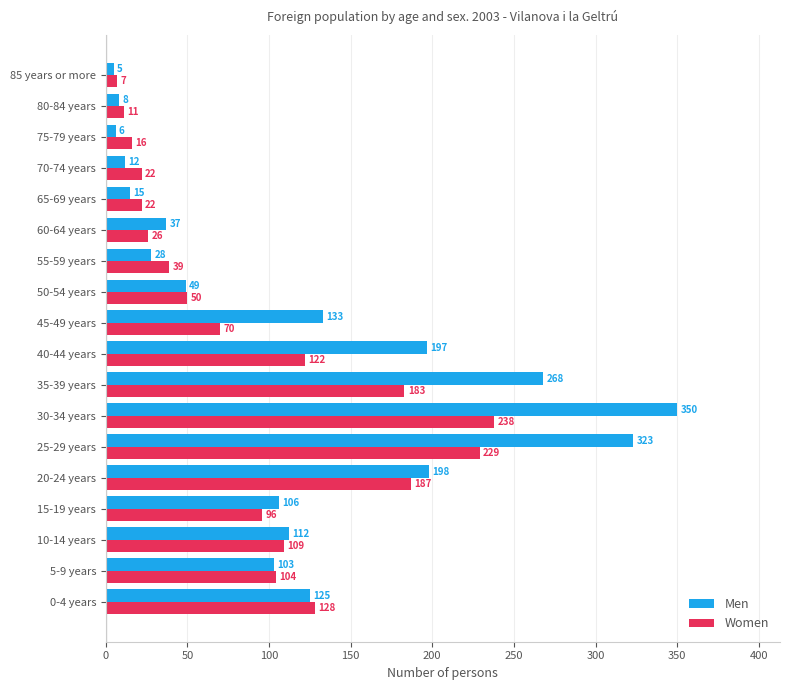

How many data points does each series have?

18